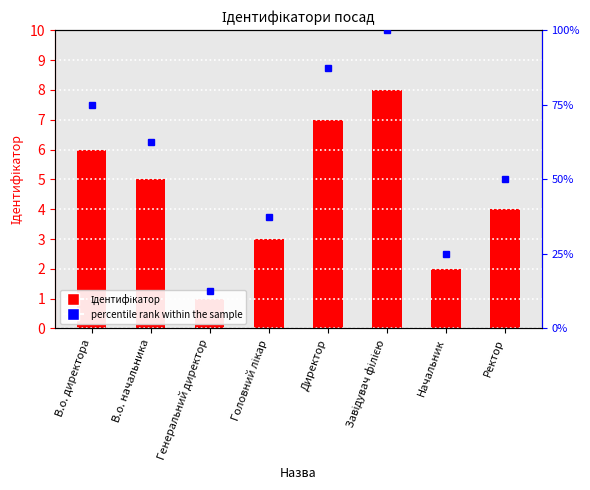

Rank the categories by value from highest to lowest.

Завідувач філією, Директор, В.о. директора, В.о. начальника, Ректор, Головний лікар, Начальник, Генеральний директор